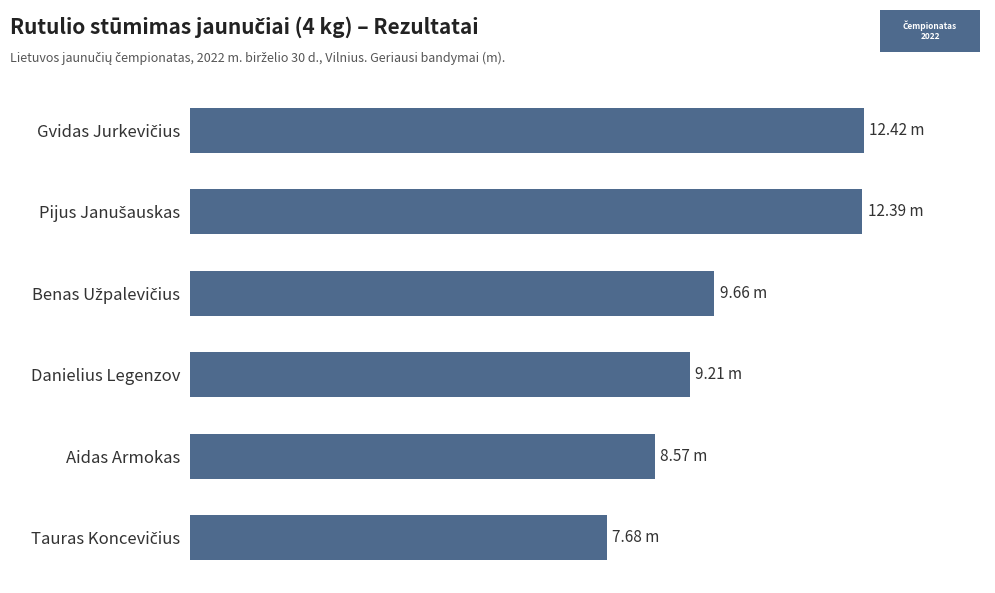

Are the bars horizontal?

Yes